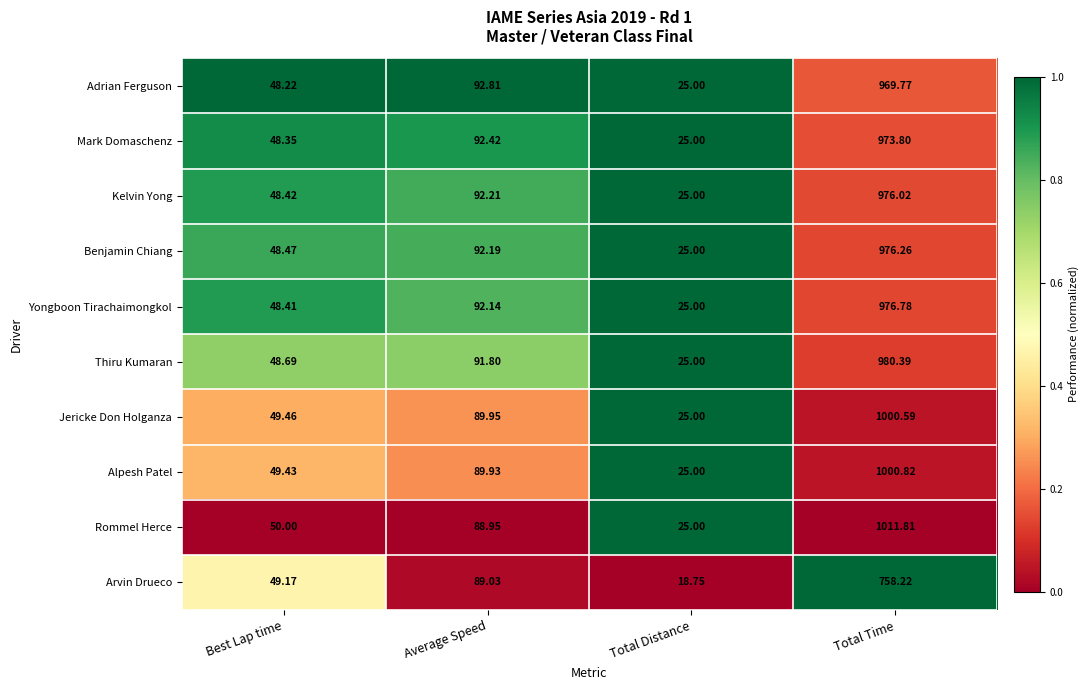

Is the value of Thiru Kumaran at Average Speed greater than the value of Rommel Herce at Best Lap time?

Yes